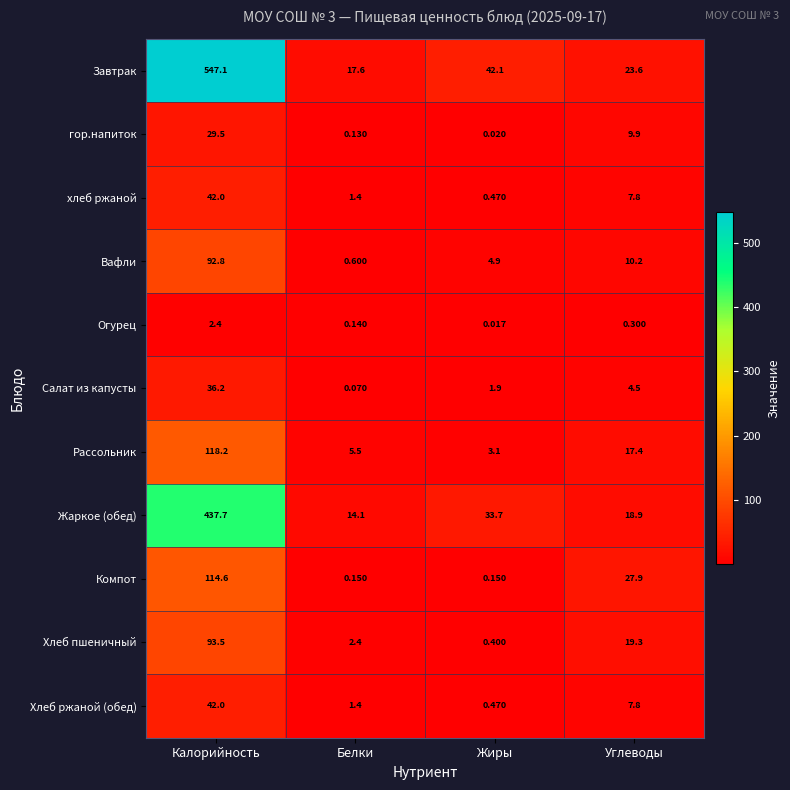

At how many categories does at least one series exceed 522?

1